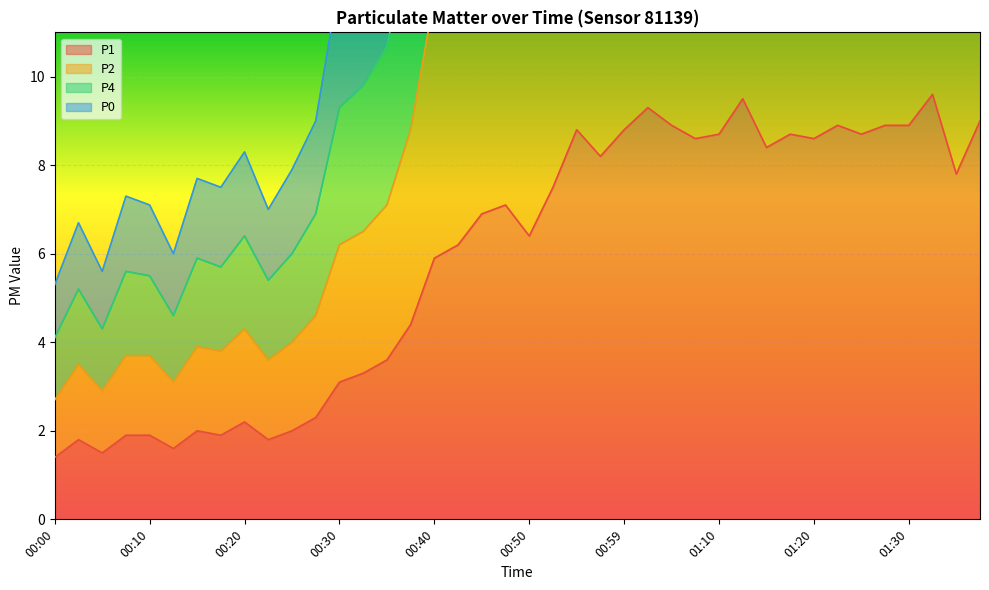

What is the minimum value shown in the chart?

1.4